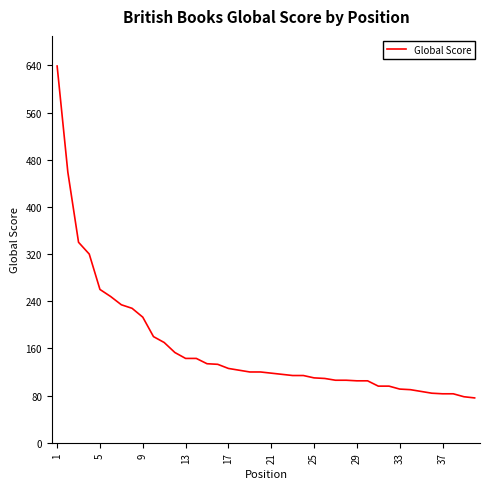

What is the difference between the maximum and minimum values?

563